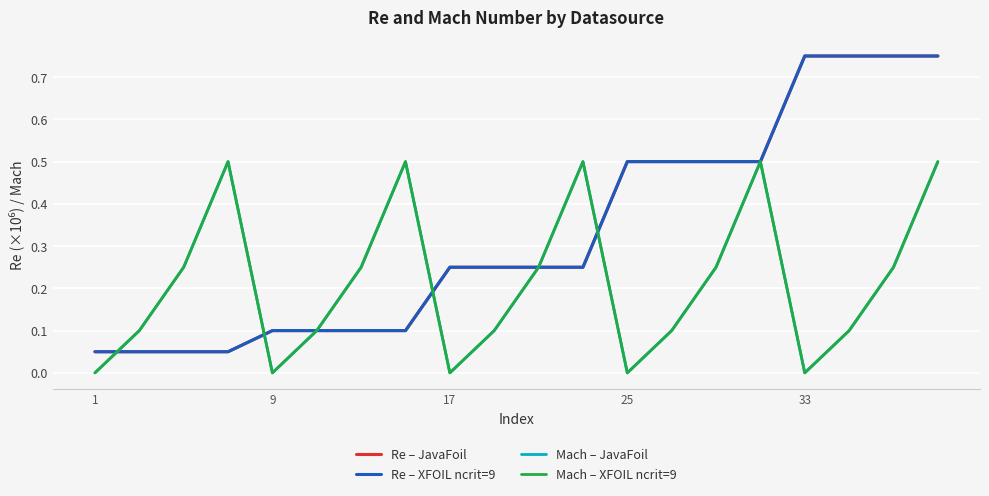

True or false: Mach – XFOIL ncrit=9 and Mach – JavaFoil intersect in this chart.

False